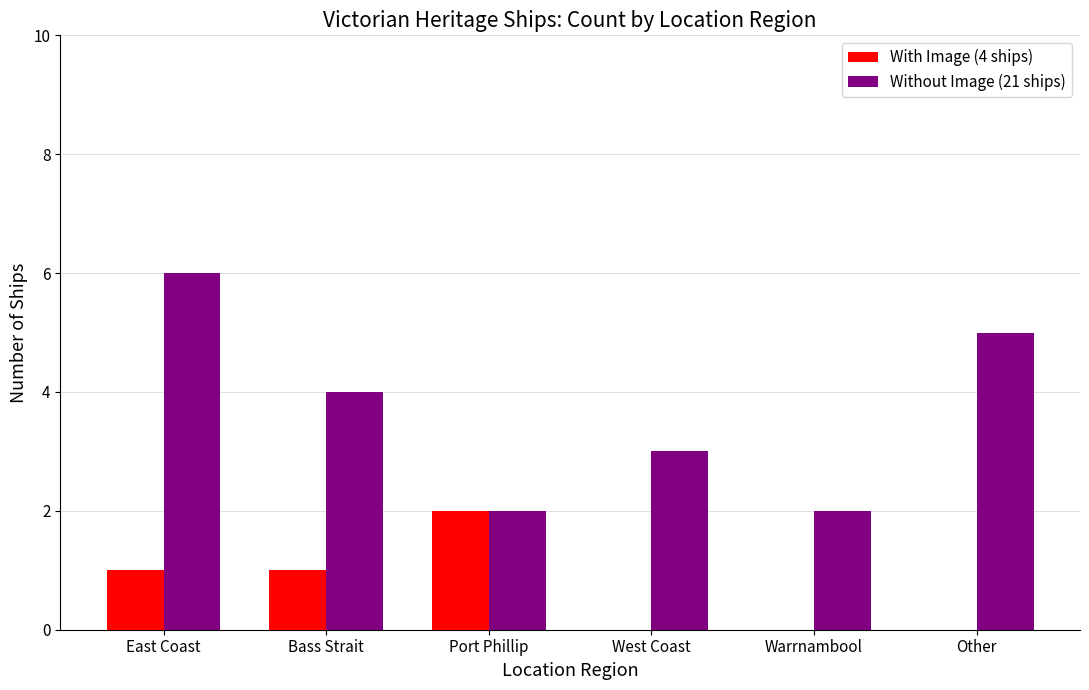

Which series has the widest spread of values?

Without Image (21 ships)